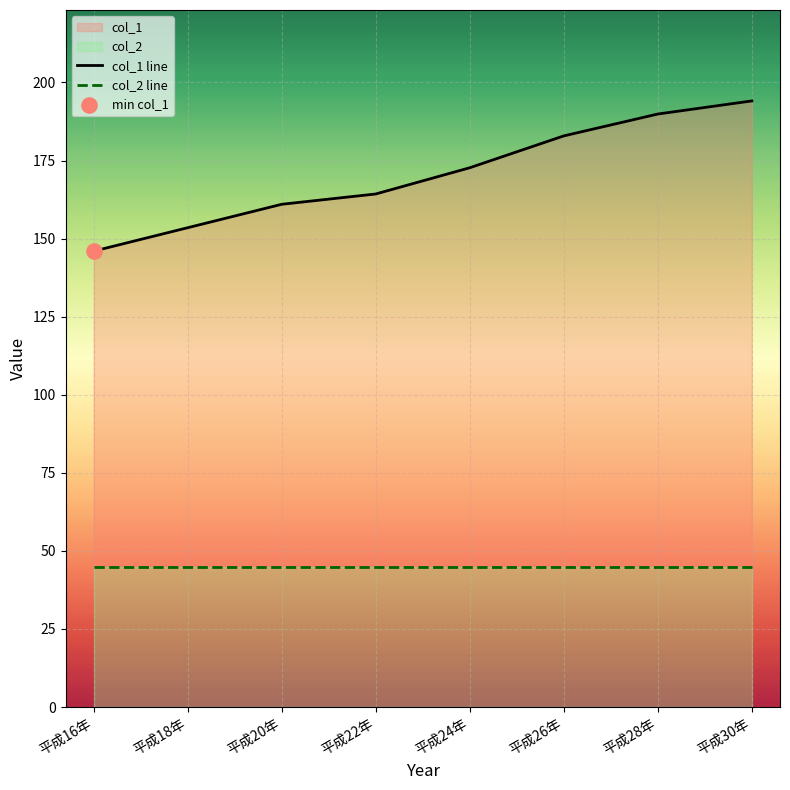

Between 平成26年 and 平成30年, which is larger?

平成30年